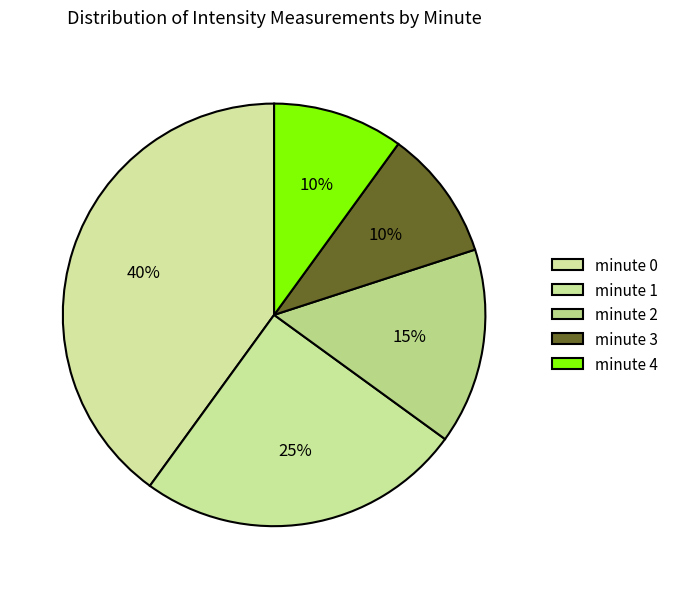

How many segments does this pie chart have?

5